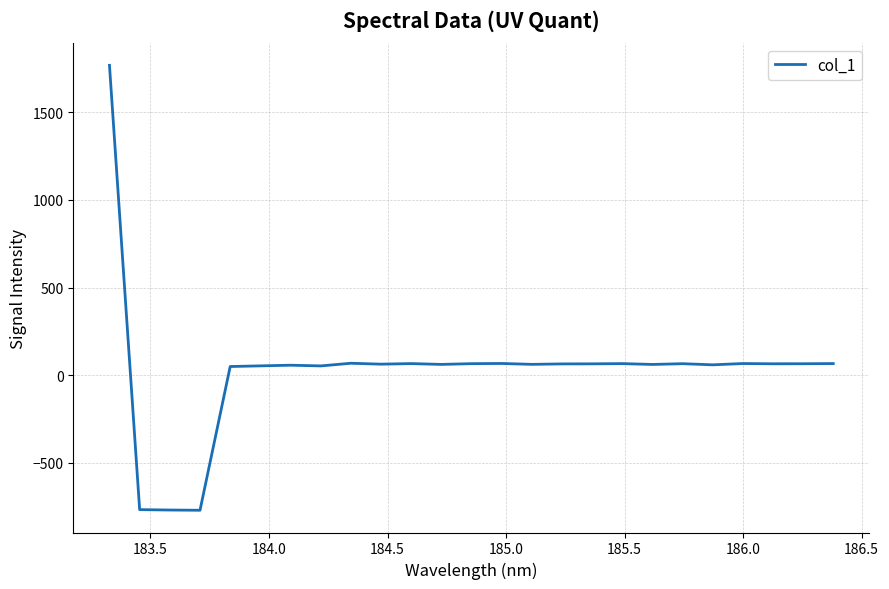

What is the minimum value shown in the chart?

-771.1